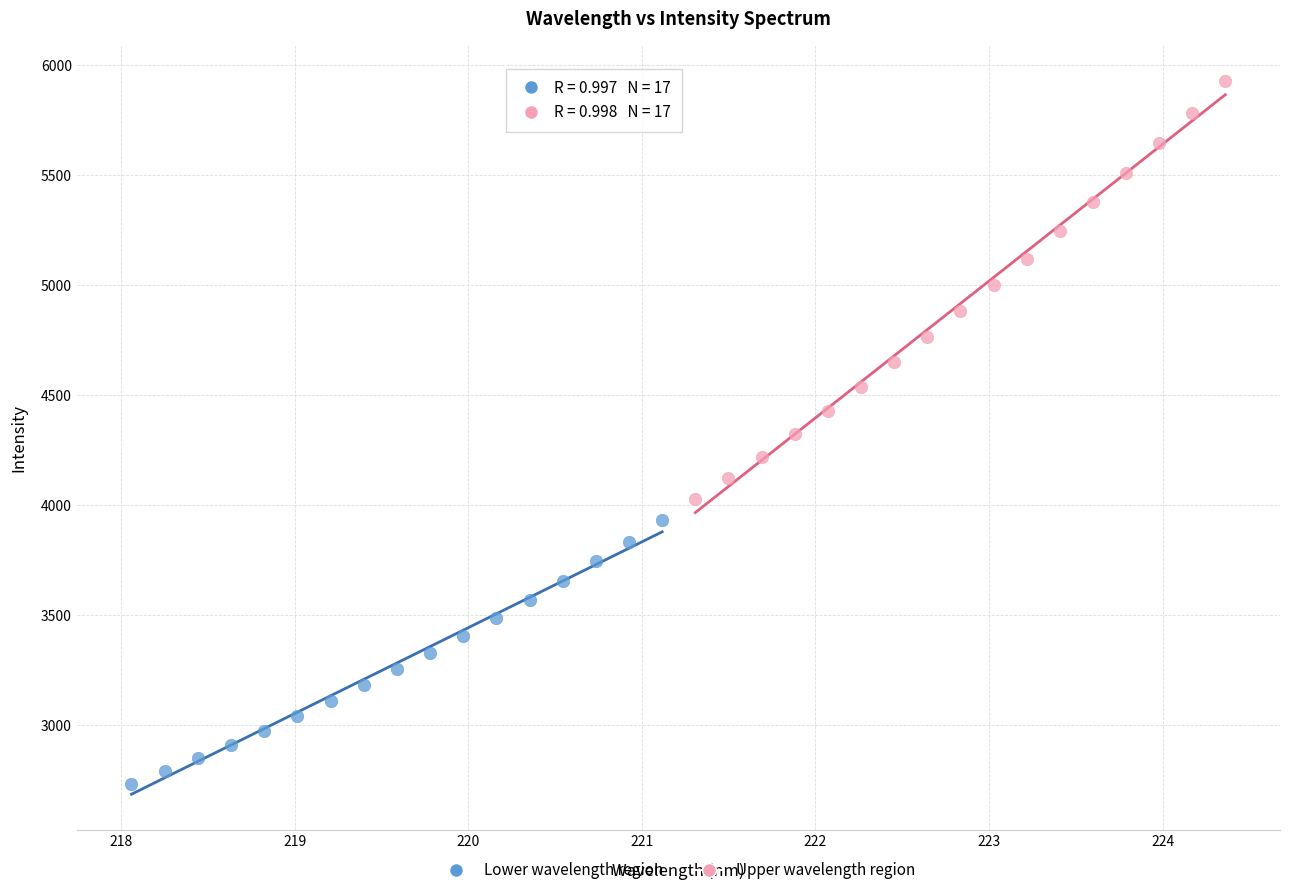

Which series has the largest Y range (max minus min)?

Upper wavelength region